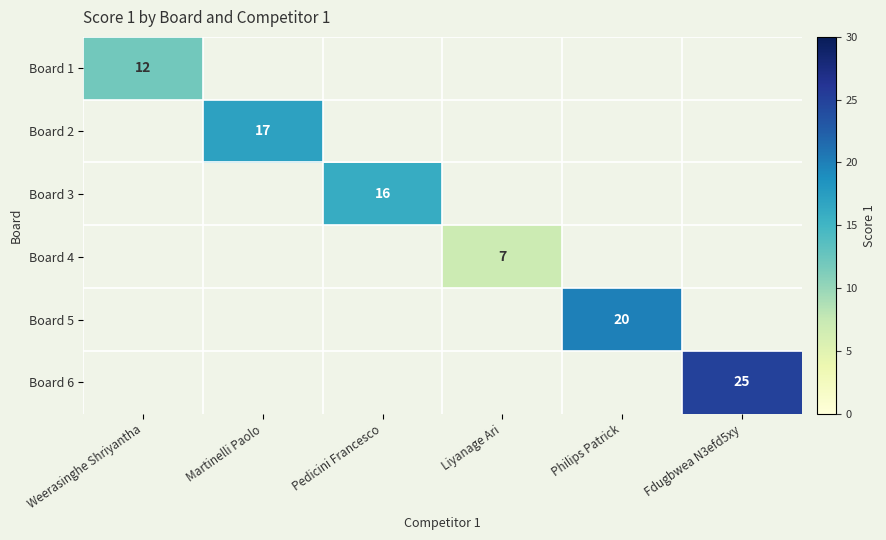

What is the difference between the highest and lowest values at Pedicini Francesco?

16